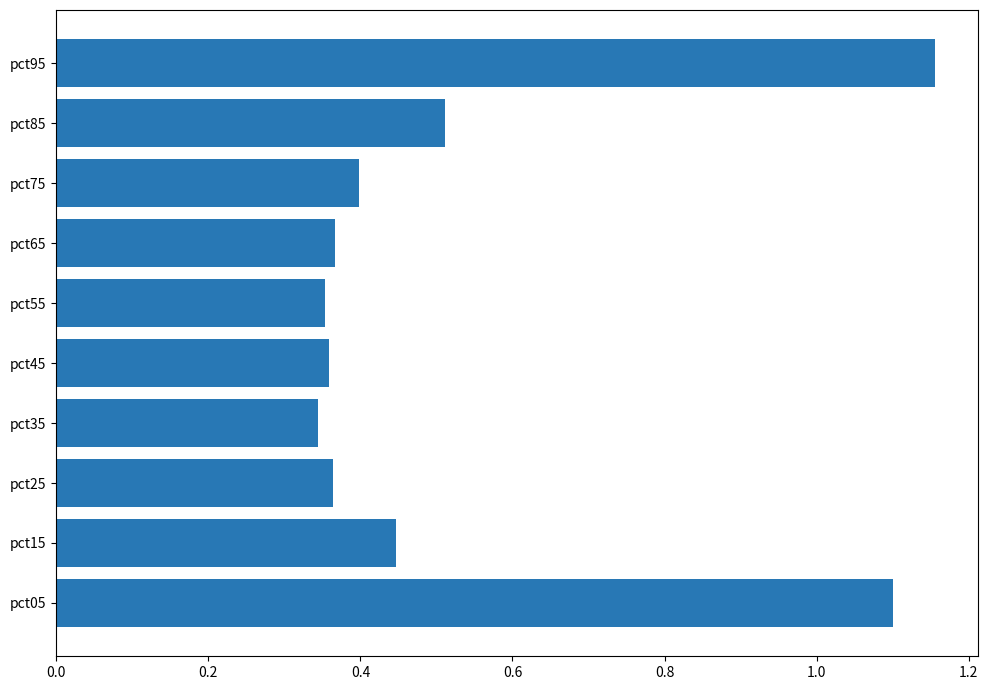

Is it true that the value at pct75 is 0.4?

True